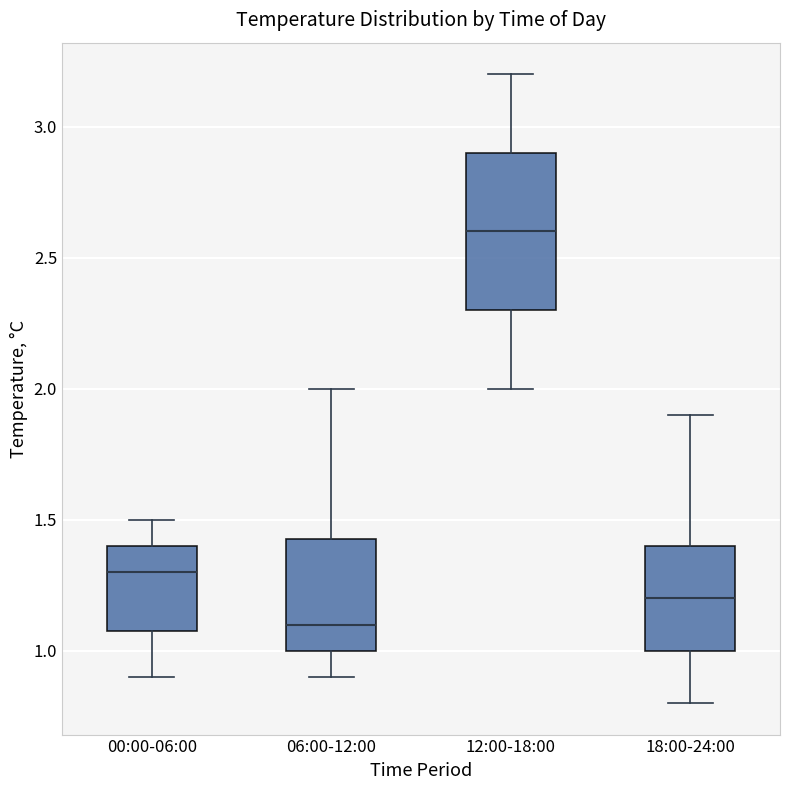

Which box is the tallest, from its lower edge to its upper edge?

12:00-18:00